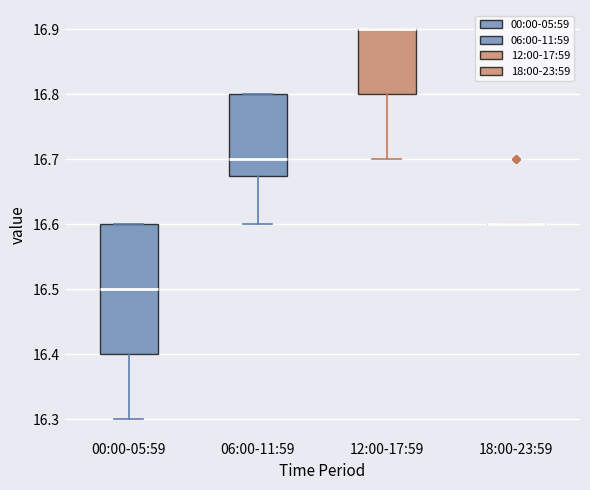

Reading left to right, read every box against the y-axis: the position of its median line, the range the box covers, and the ends of its whiskers. The values are not printed on the chart, so give them approximately, as read against the axis.

00:00-05:59: median 16.50, box 16.40 to 16.60, whiskers 16.30 to 16.60
06:00-11:59: median 16.70, box 16.68 to 16.80, whiskers 16.60 to 16.80
12:00-17:59: median 16.90 (drawn on the box's upper edge), box 16.80 to 16.90, whiskers 16.70 to 16.90
18:00-23:59: box collapsed to a line at 16.60, whiskers 16.60 to 16.60